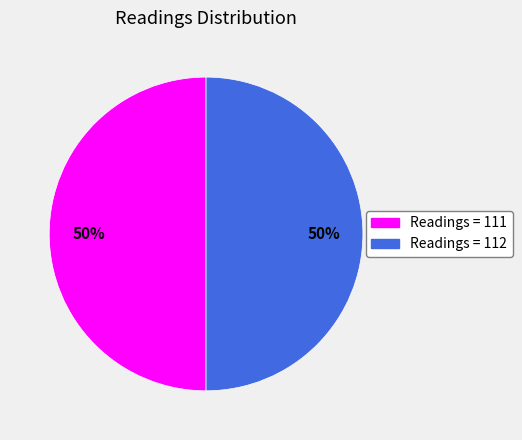

To the nearest percent, what portion does Readings = 111 represent?

50%